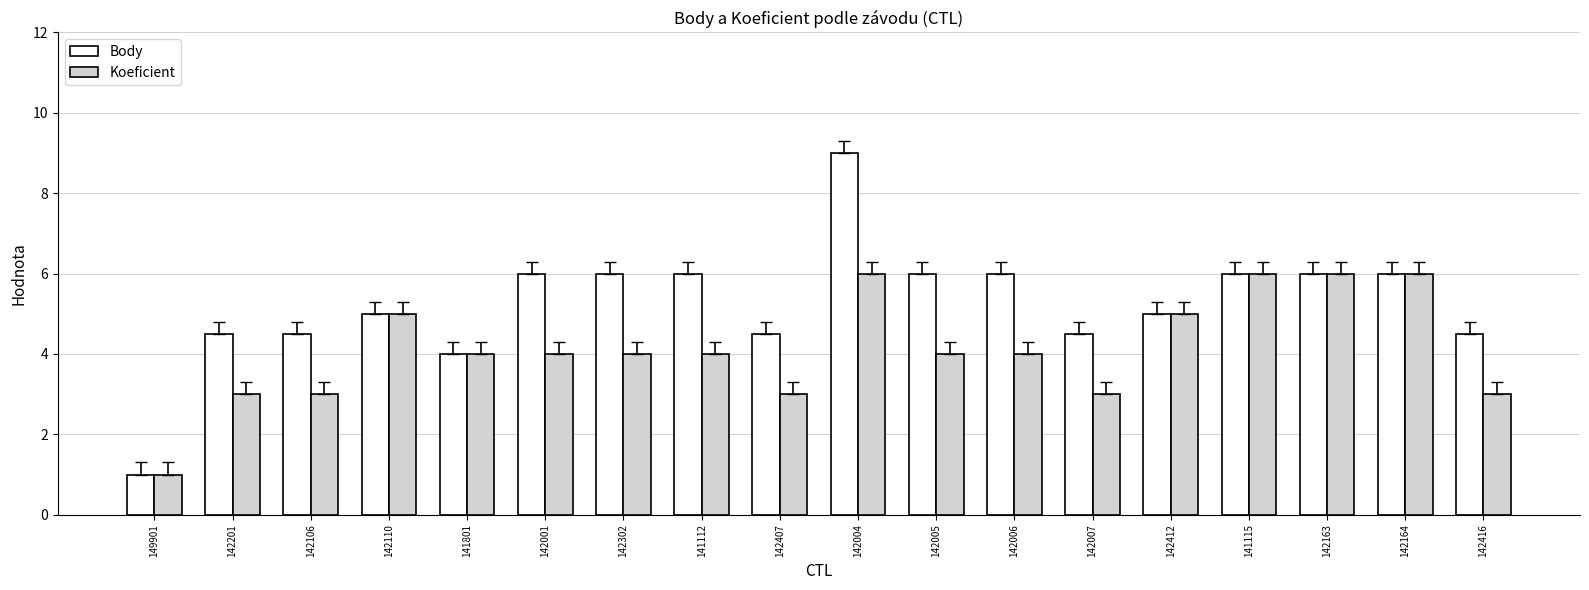

What is the label of the 7th bar from the left?

142302